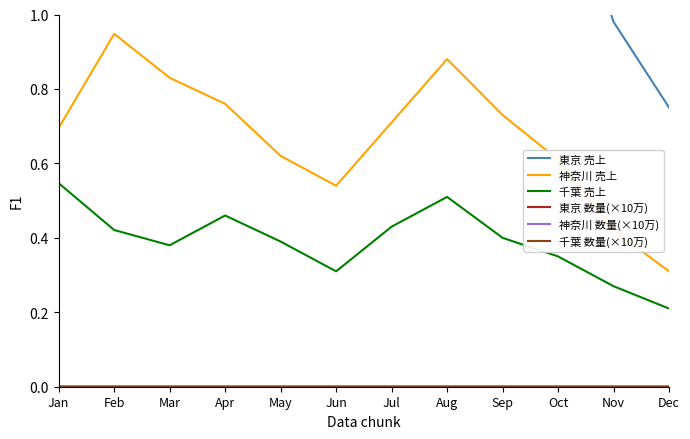

What is the maximum value for 東京 売上?

2.4